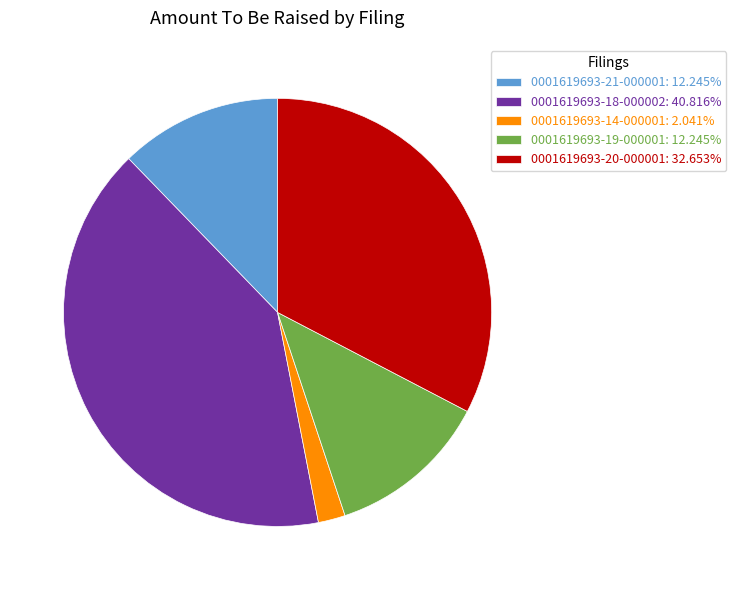

Does 0001619693-21-000001 account for over 50% of the chart?

No